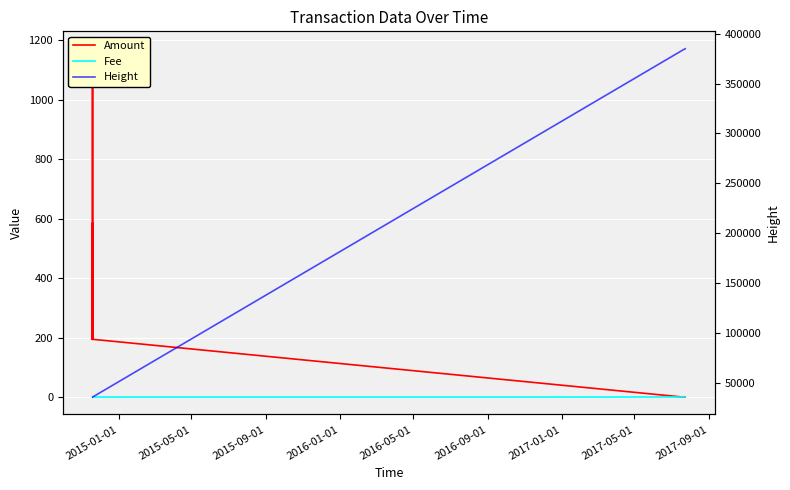

Where is Fee nearest to the value 1?

2015-01-01